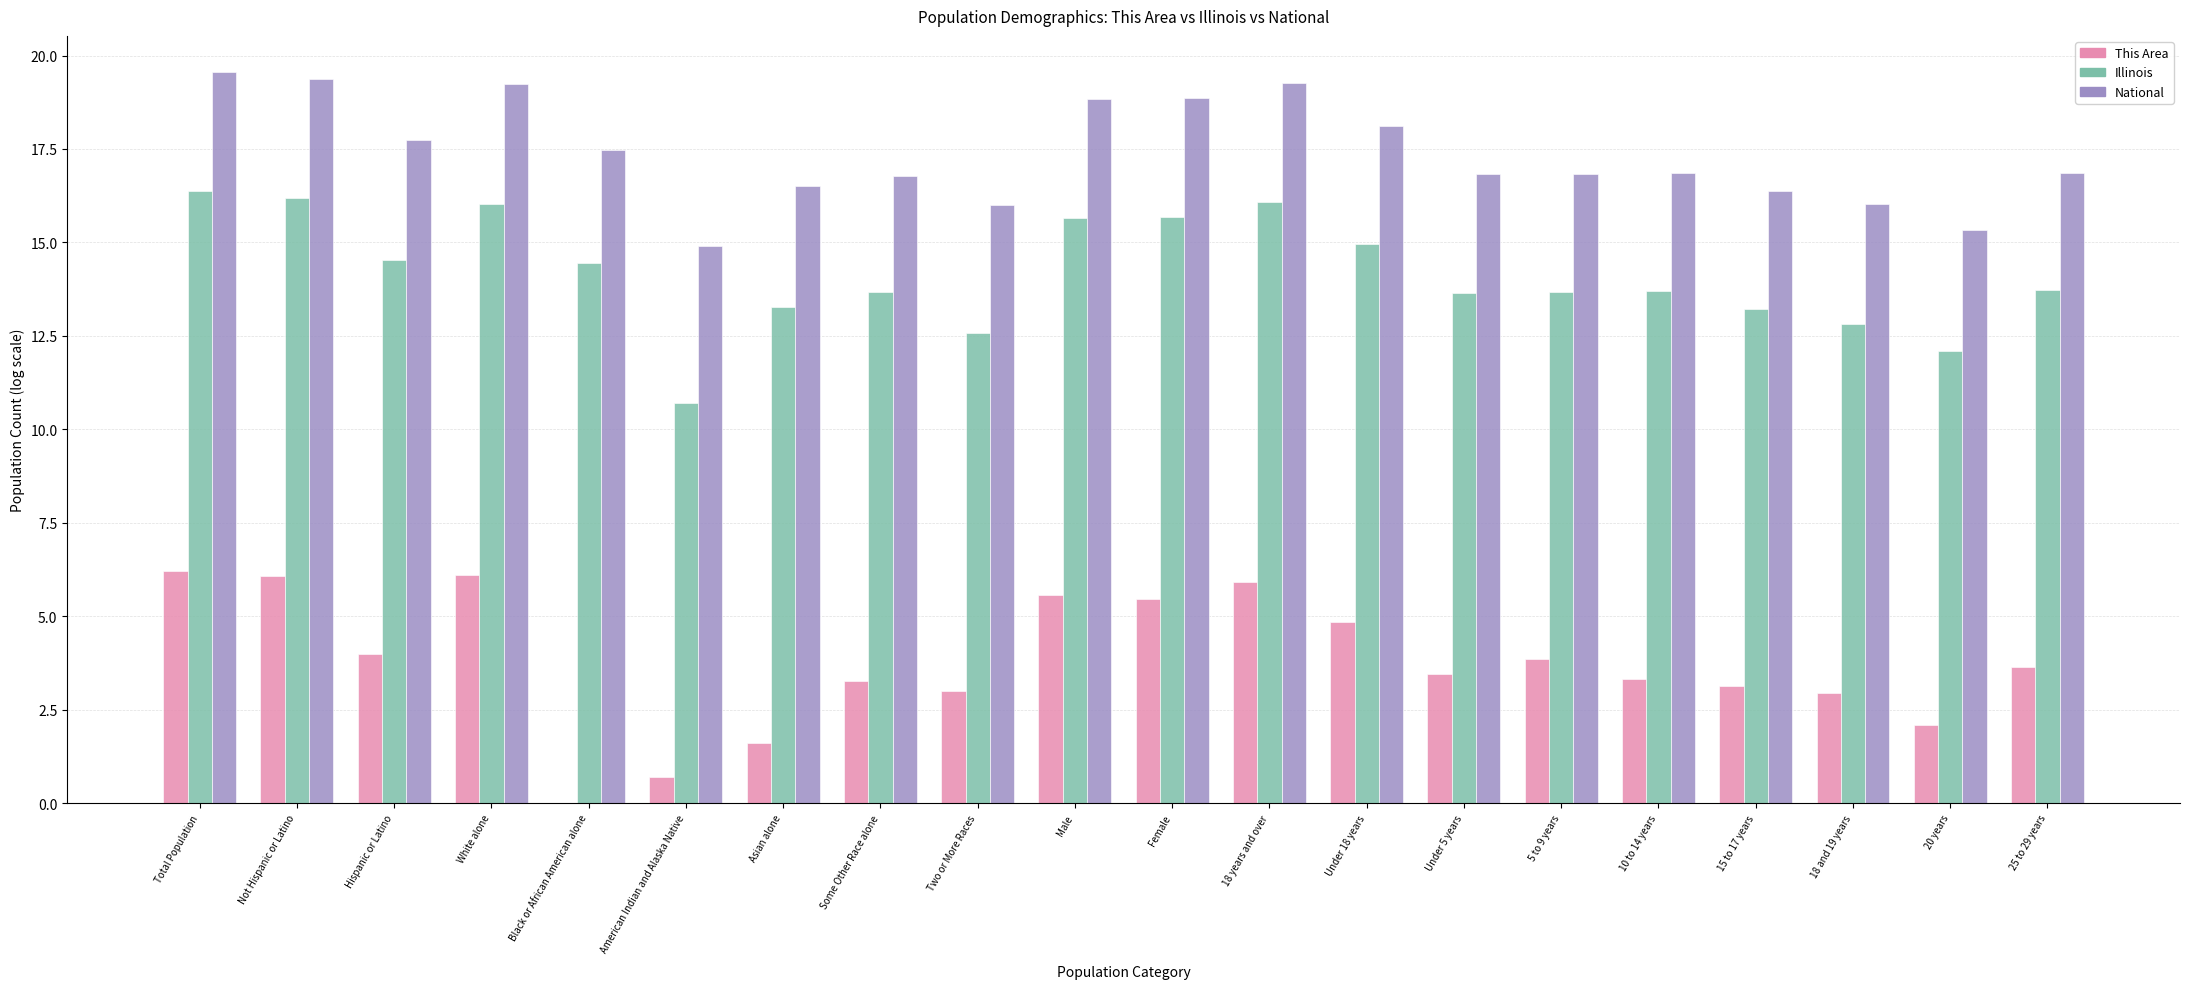

True or false: This Area has a value of 6.1 at Not Hispanic or Latino.

True